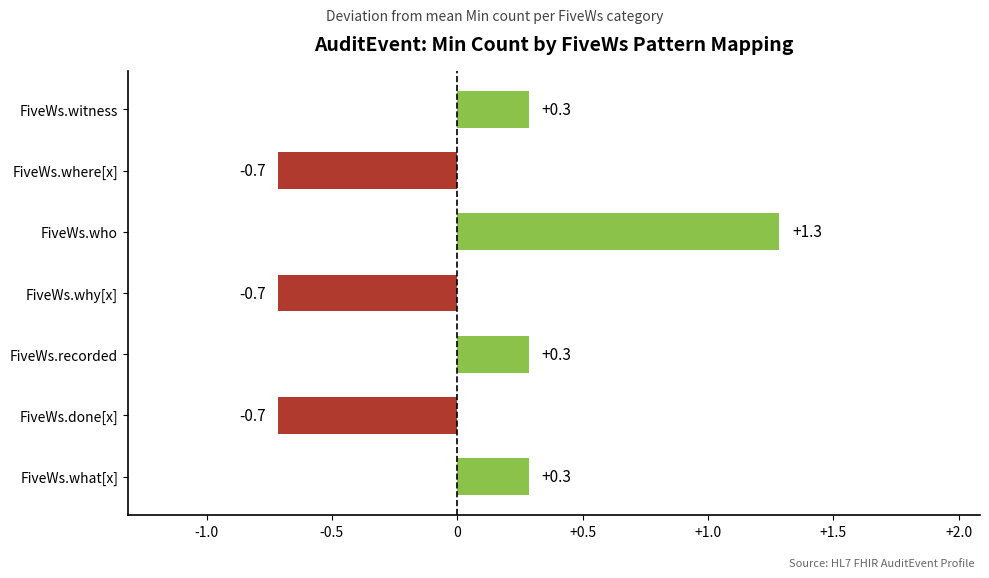

Read the value at FiveWs.where[x].

-0.7